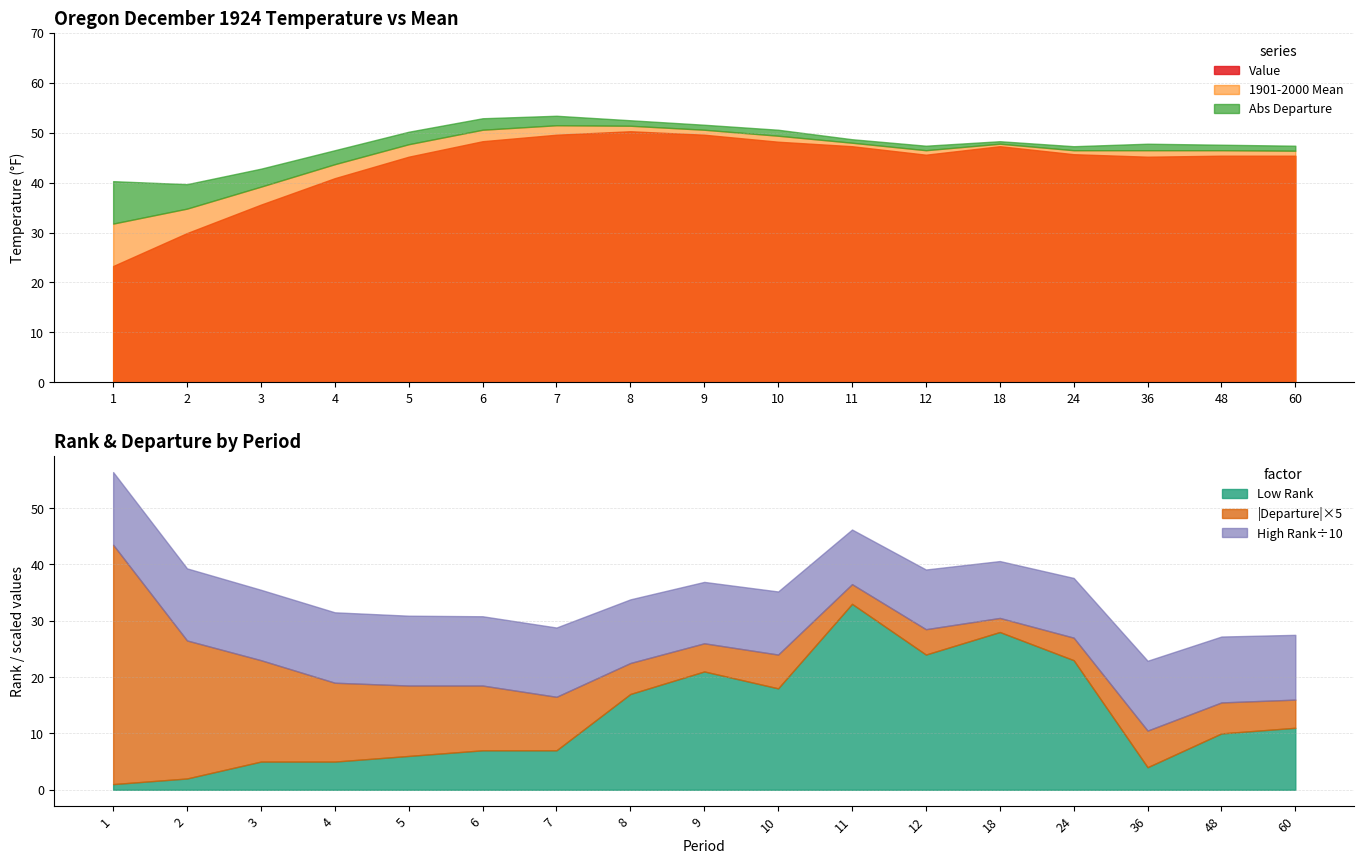

Rank the series by their maximum value, from highest to lowest.

High Rank, 1901-2000 Mean, Value, Low Rank, Departure